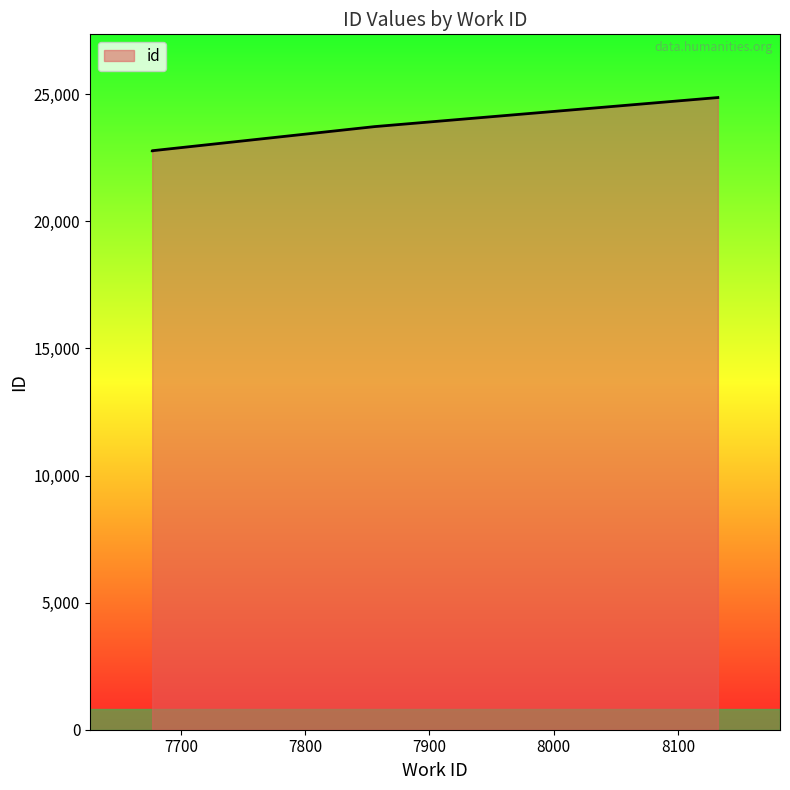

What is the difference between the maximum and minimum values?

2094